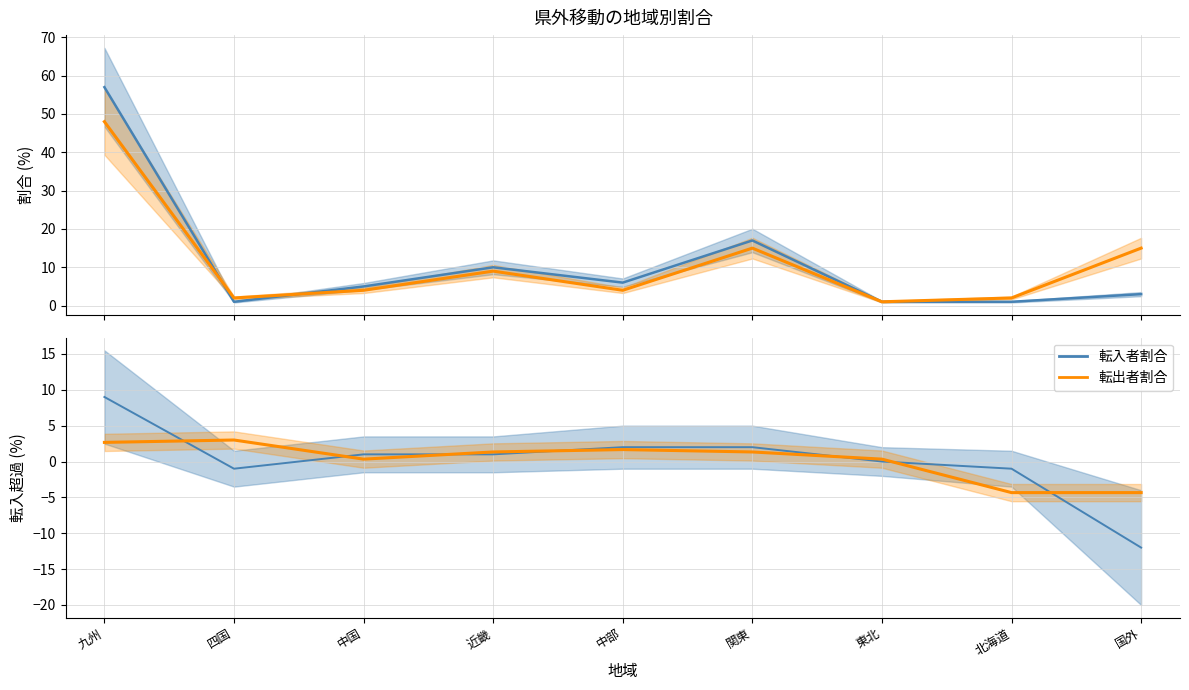

What is the label of the 4th point from the left?

近畿